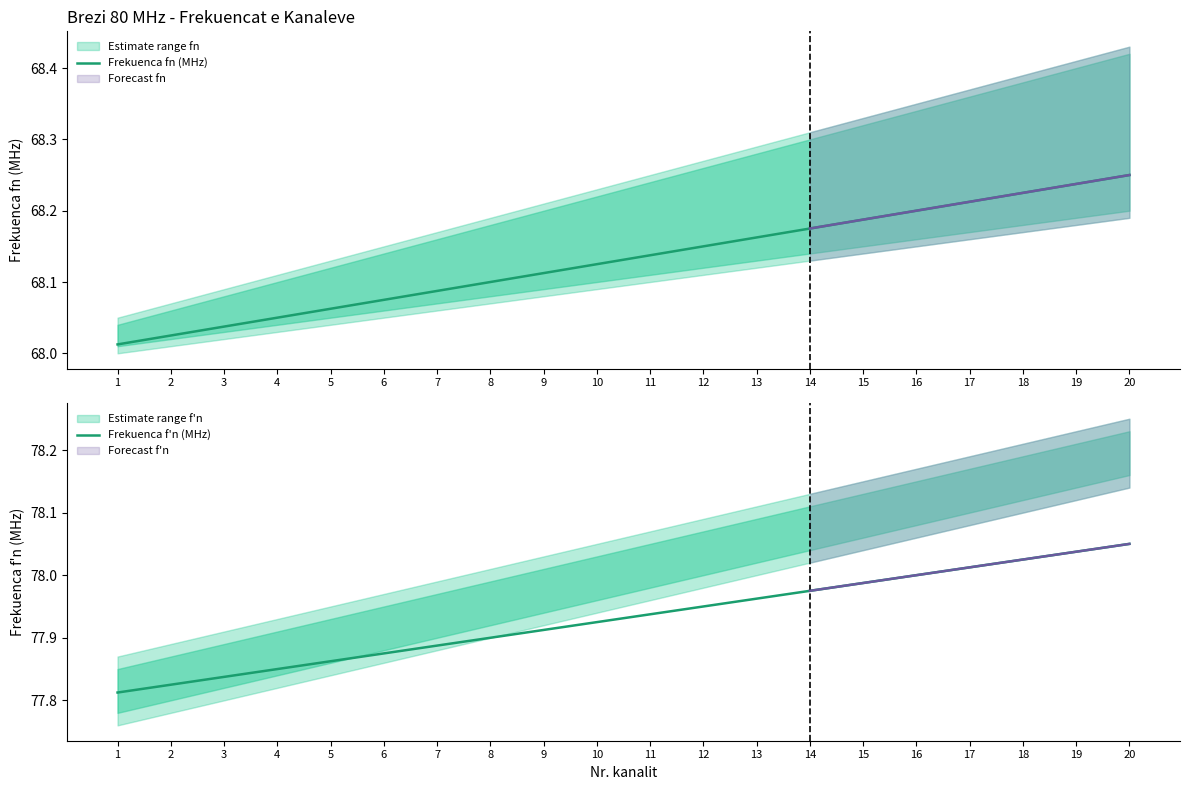

True or false: Frekuenca fn (MHz) and Frekuenca f'n (MHz) intersect in this chart.

False